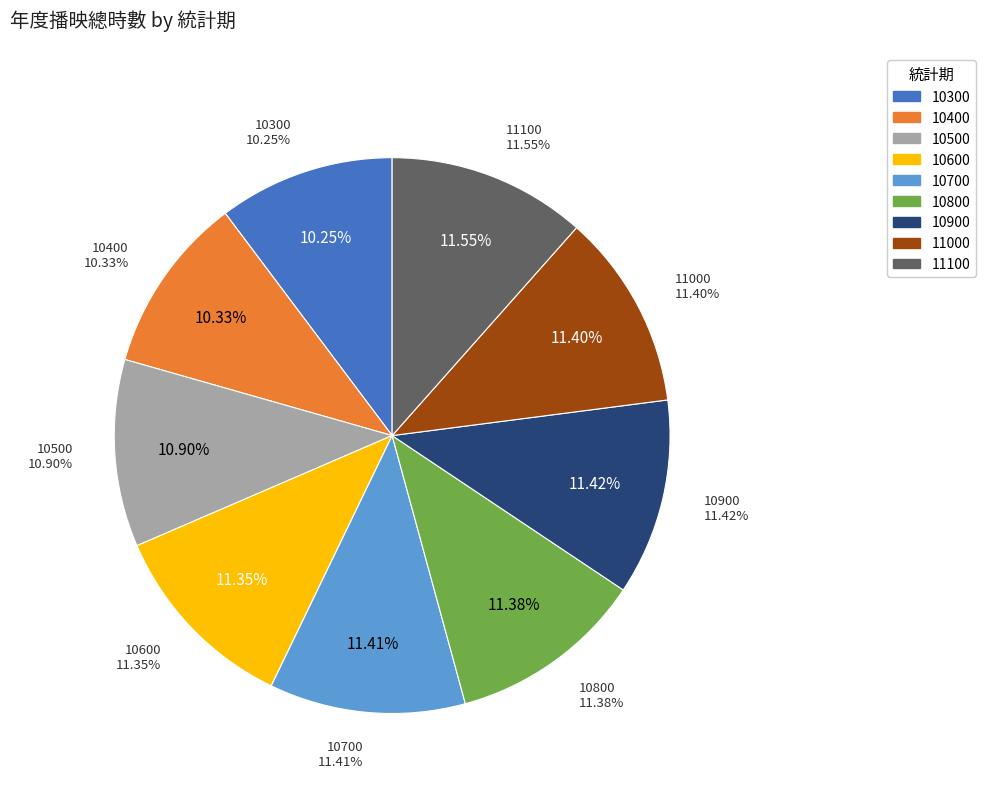

What percentage is the 10300 slice, to the nearest percent?

10%